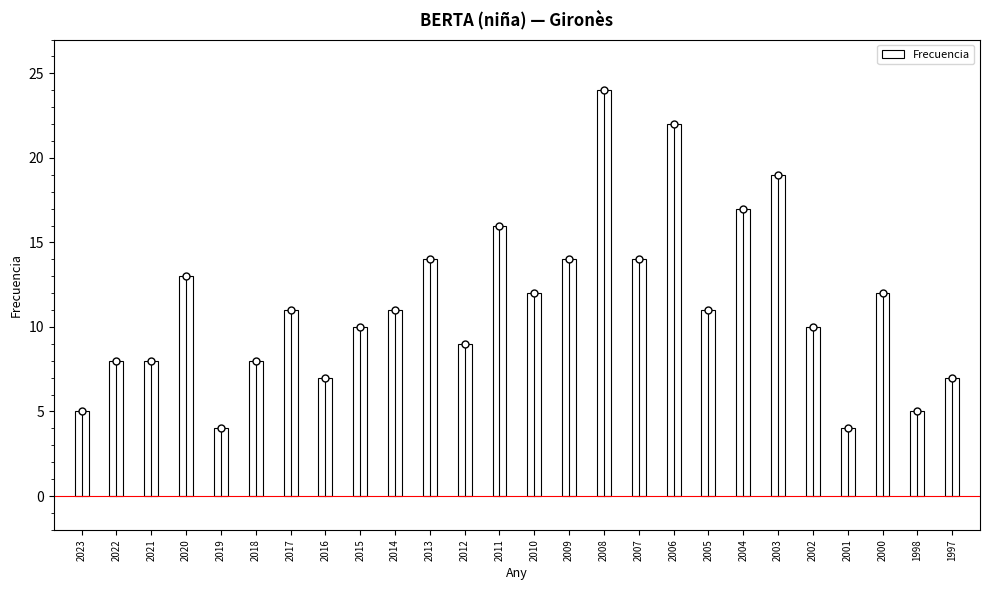

What is the change in value from 2014 to 2010?

+1